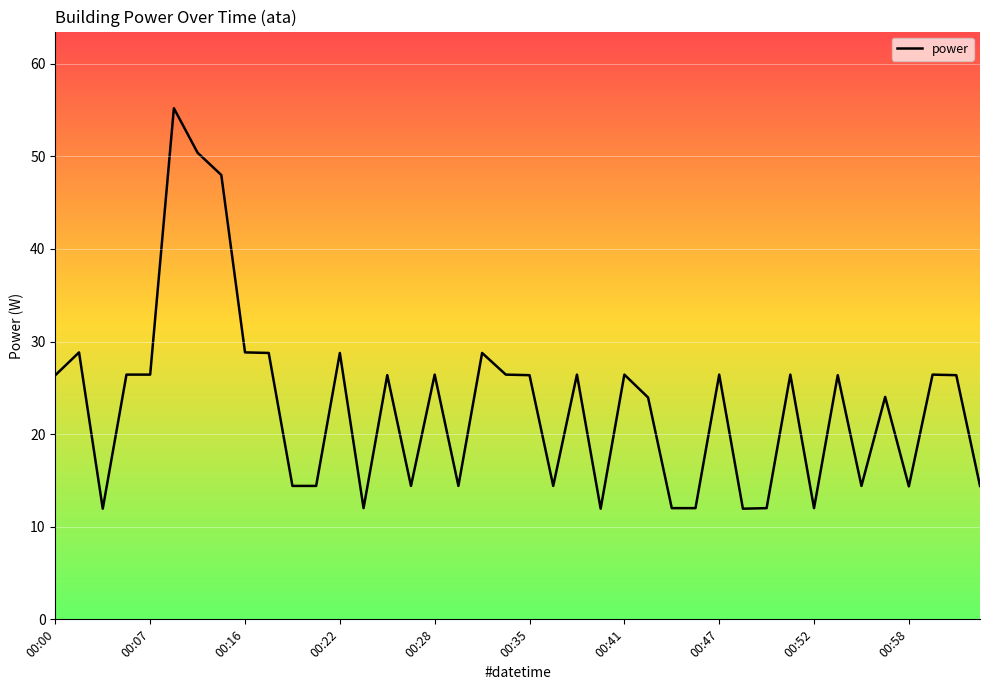

What is the ratio of the value at 00:41 to the value at 00:00?

1.0